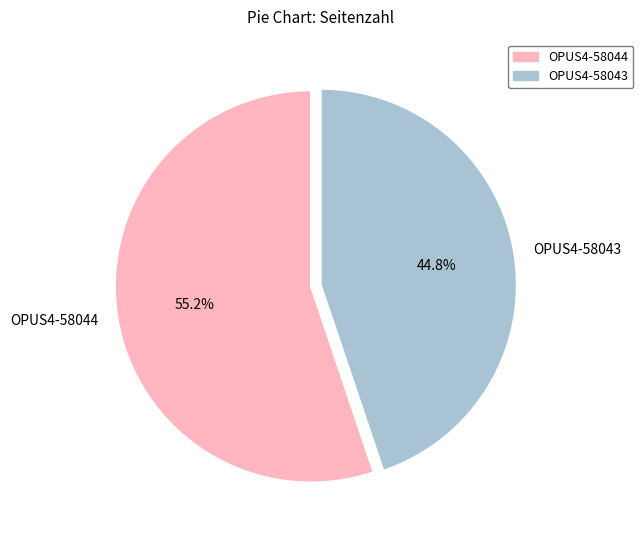

To the nearest percent, what percentage of the pie is OPUS4-58043?

45%